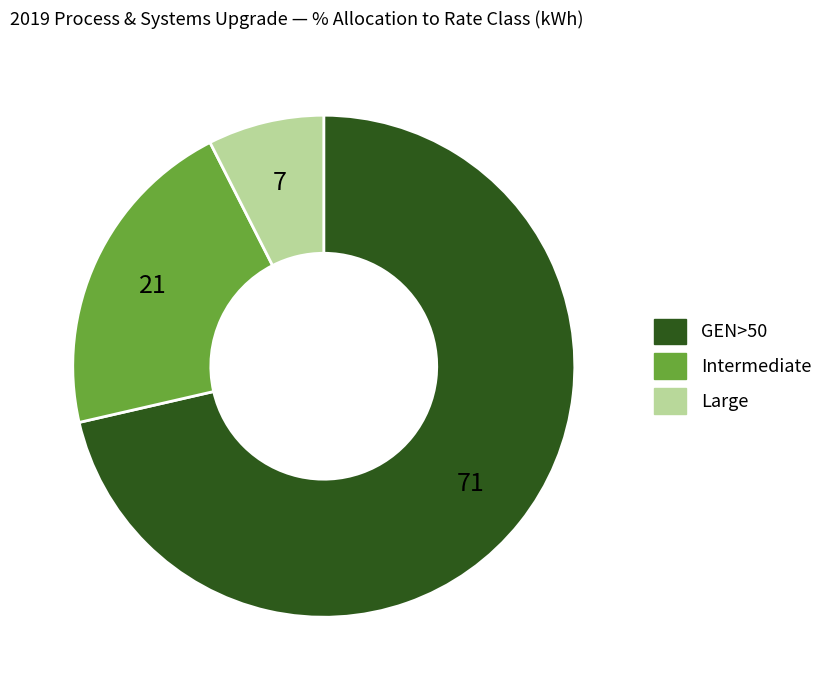

Which slice is the smallest?

Large